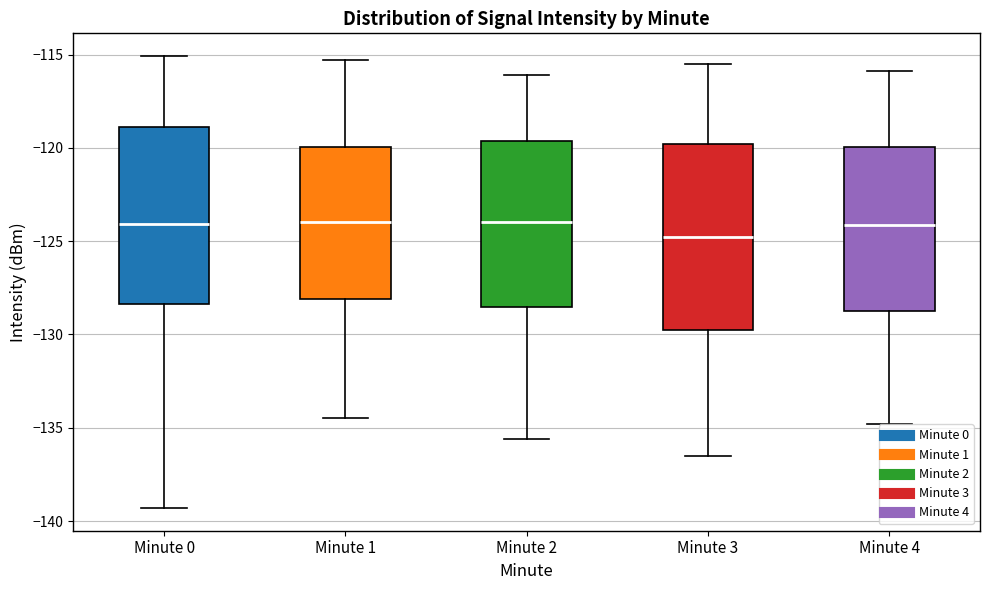

Reading left to right, transcribe this box plot: for each box, give where its median line is, the range the box spans, and where its two whiskers end, as read against the y-axis. The values are not printed on the chart, so give them approximately, as read against the axis.

Minute 0: median -124.0, box -128.5 to -119.0, whiskers -139.5 to -115.0
Minute 1: median -124.0, box -128.0 to -120.0, whiskers -134.5 to -115.5
Minute 2: median -124.0, box -128.5 to -119.5, whiskers -135.5 to -116.0
Minute 3: median -125.0, box -129.5 to -120.0, whiskers -136.5 to -115.5
Minute 4: median -124.0, box -128.5 to -120.0, whiskers -135.0 to -116.0